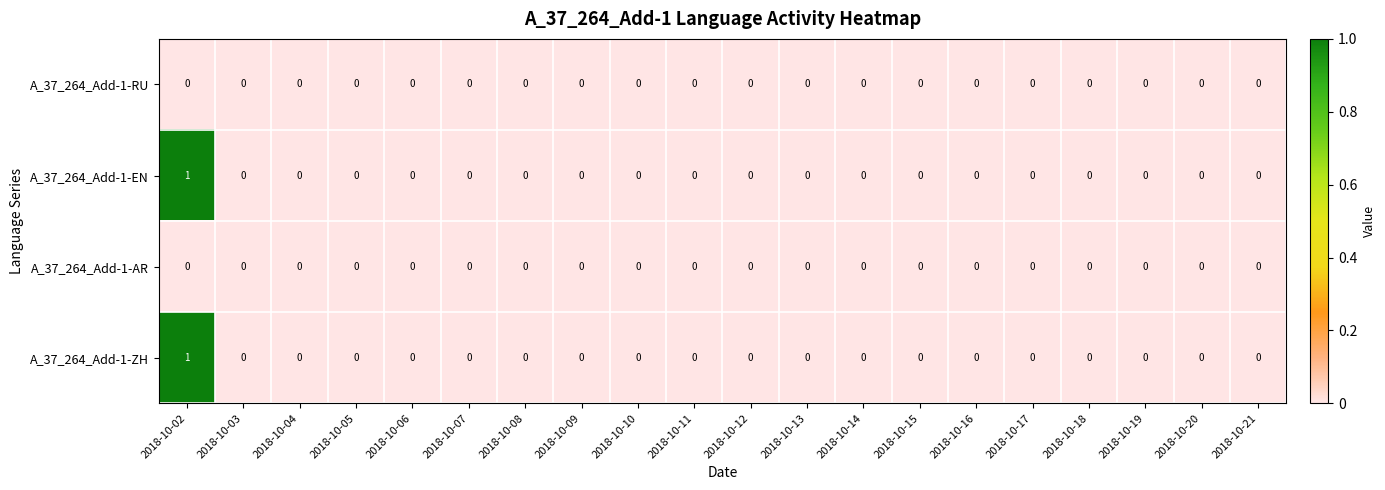

The value of A_37_264_Add-1-RU at 2018-10-05 is 0. True or false?

True